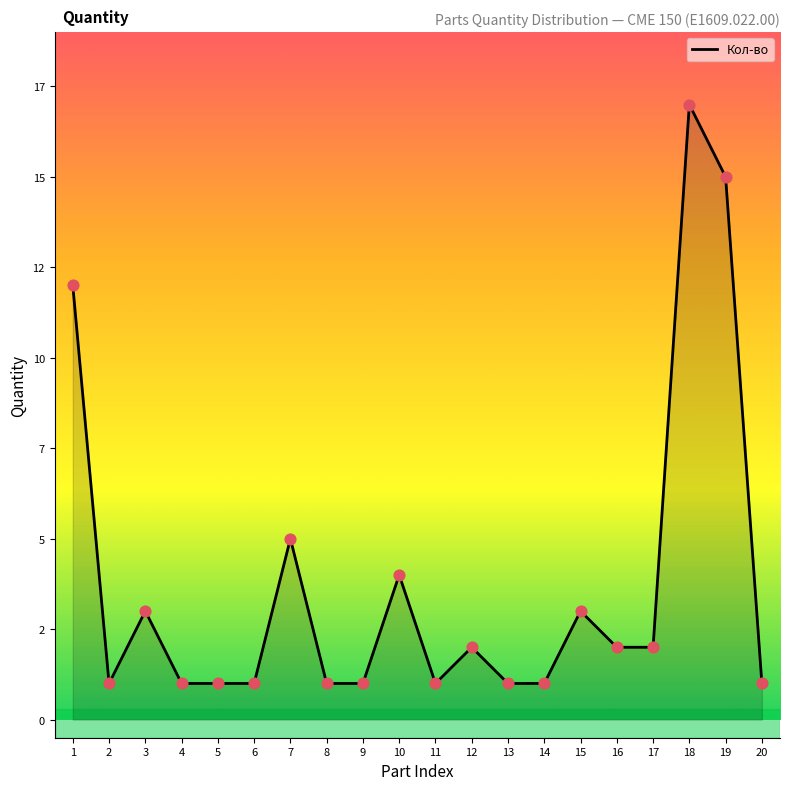

What is the change in value from 1 to 17?

-10